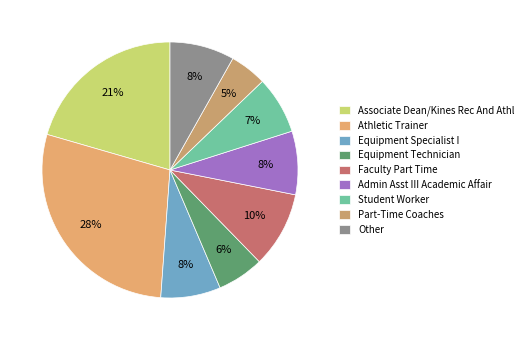

To the nearest percent, what is the average slice percentage?

11%